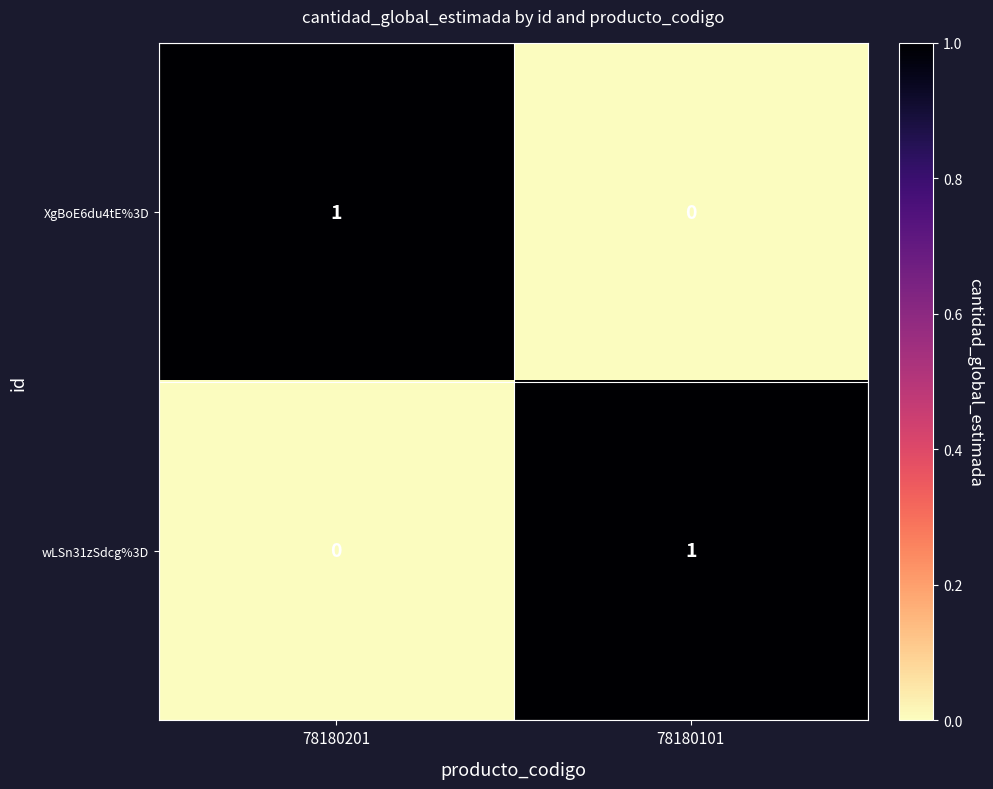

At how many categories does at least one series exceed 0?

2